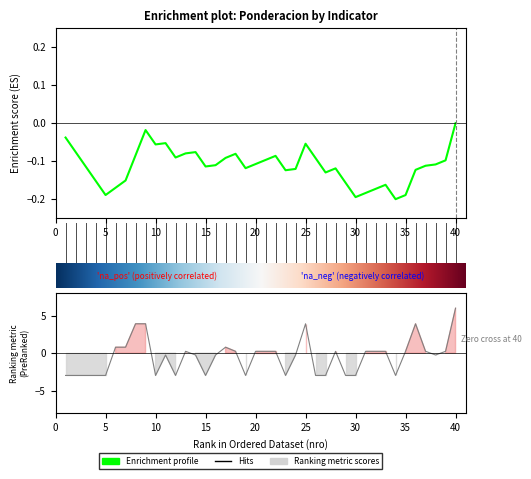

What is the sum of all values?

-18.8